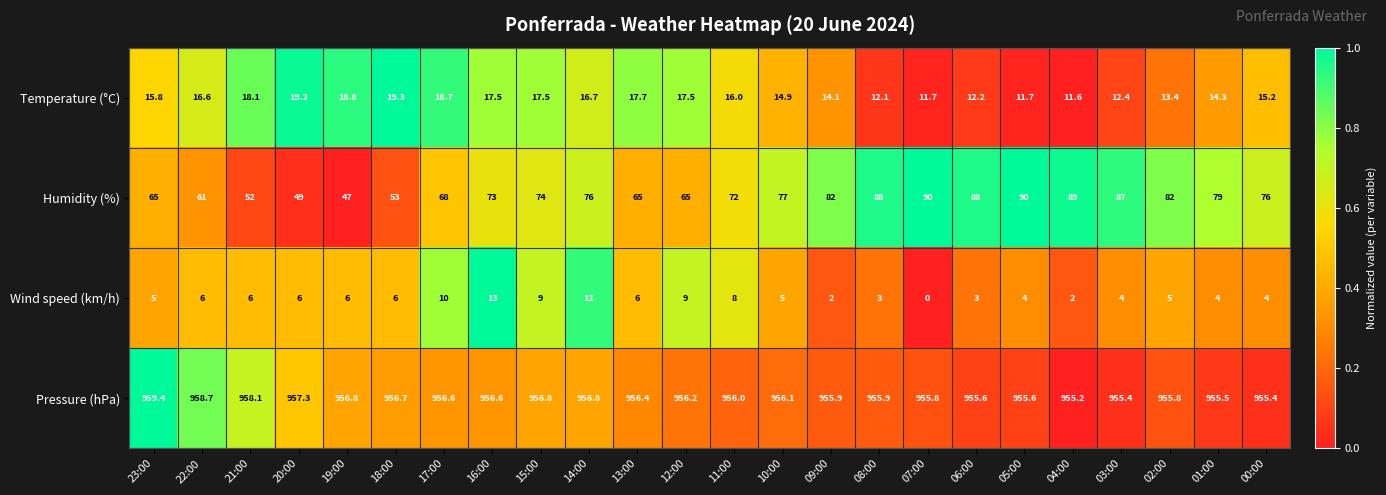

Which series changed the most between 21:00 and 07:00?

Humidity (%)